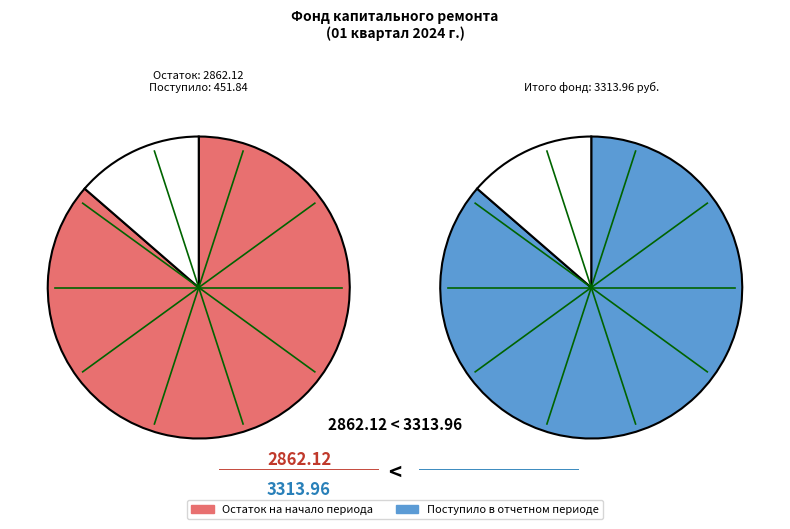

What portion of the pie excludes Остаток на начало периода?

13.6%